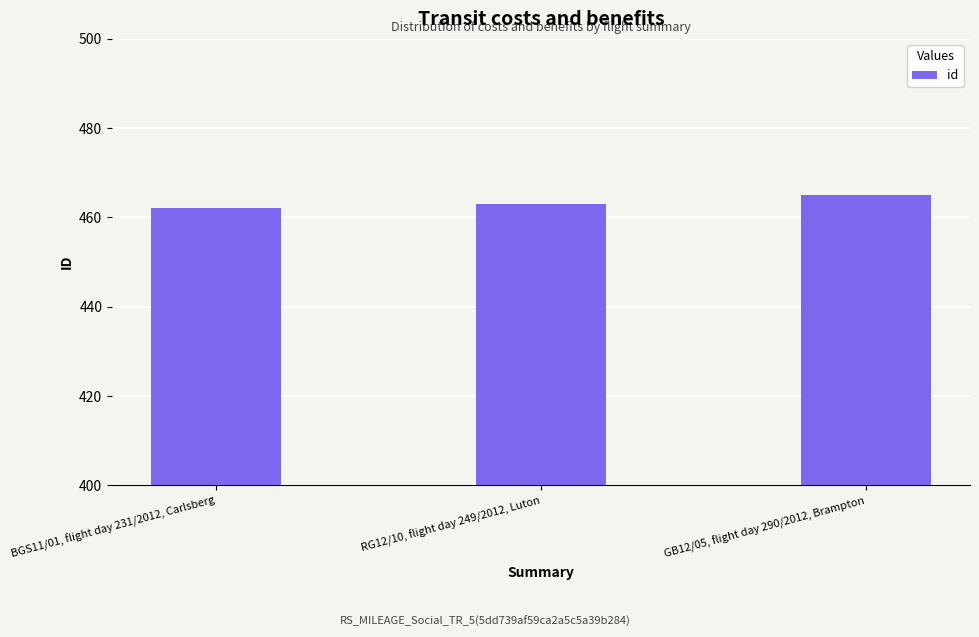

Reading right to left, extract all data points from this chart.

GB12/05, flight day 290/2012, Brampton=465	RG12/10, flight day 249/2012, Luton=463	BGS11/01, flight day 231/2012, Carlsberg=462